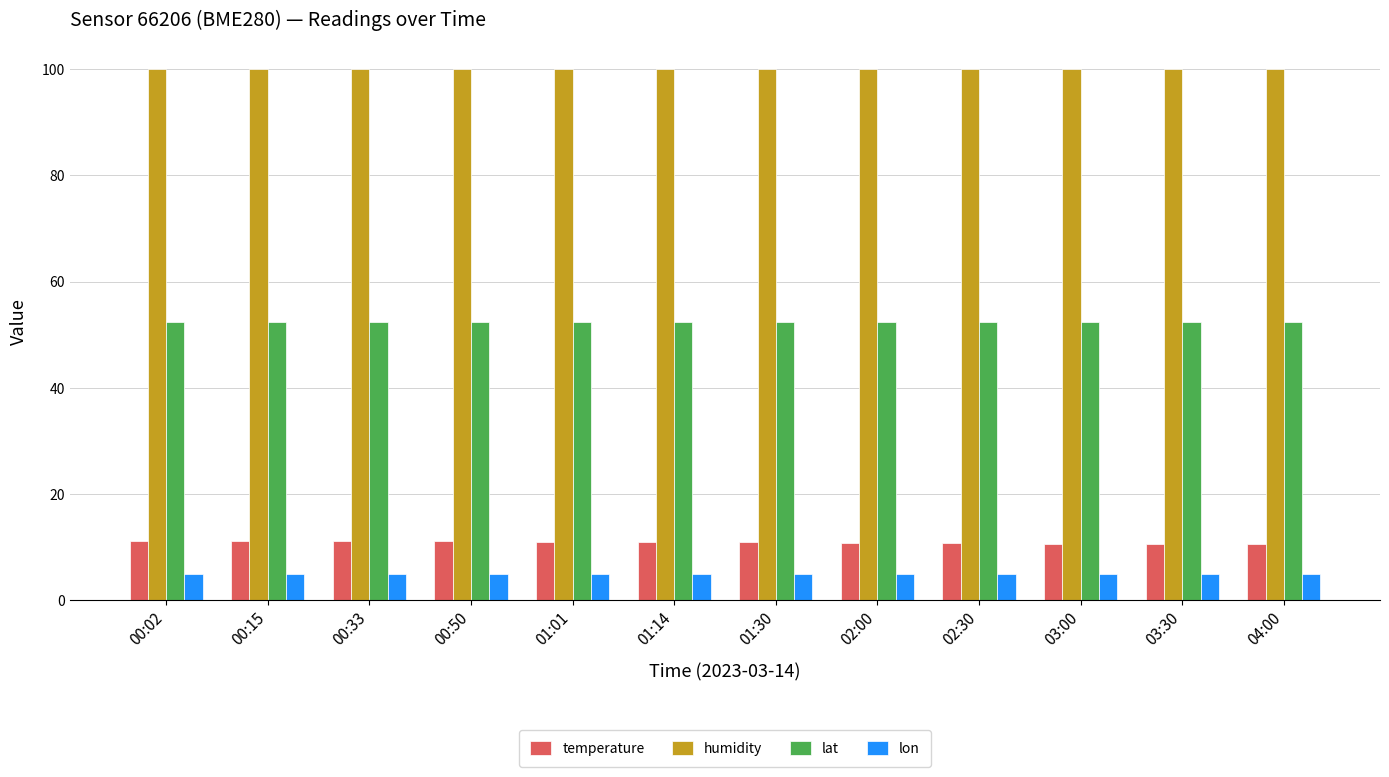

At how many categories does at least one series exceed 63?

12